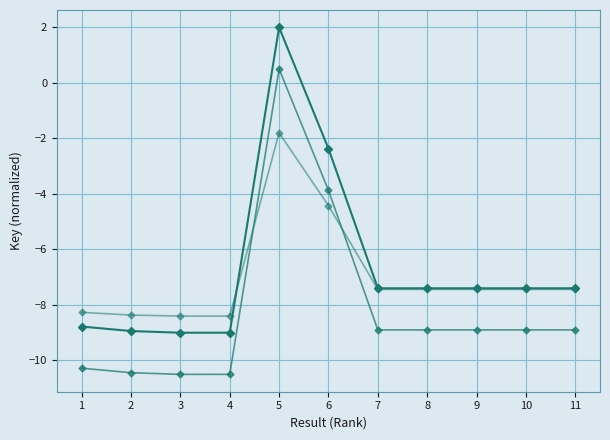

Is it true that Key (offset 1) equals 0.5 at 5?

True